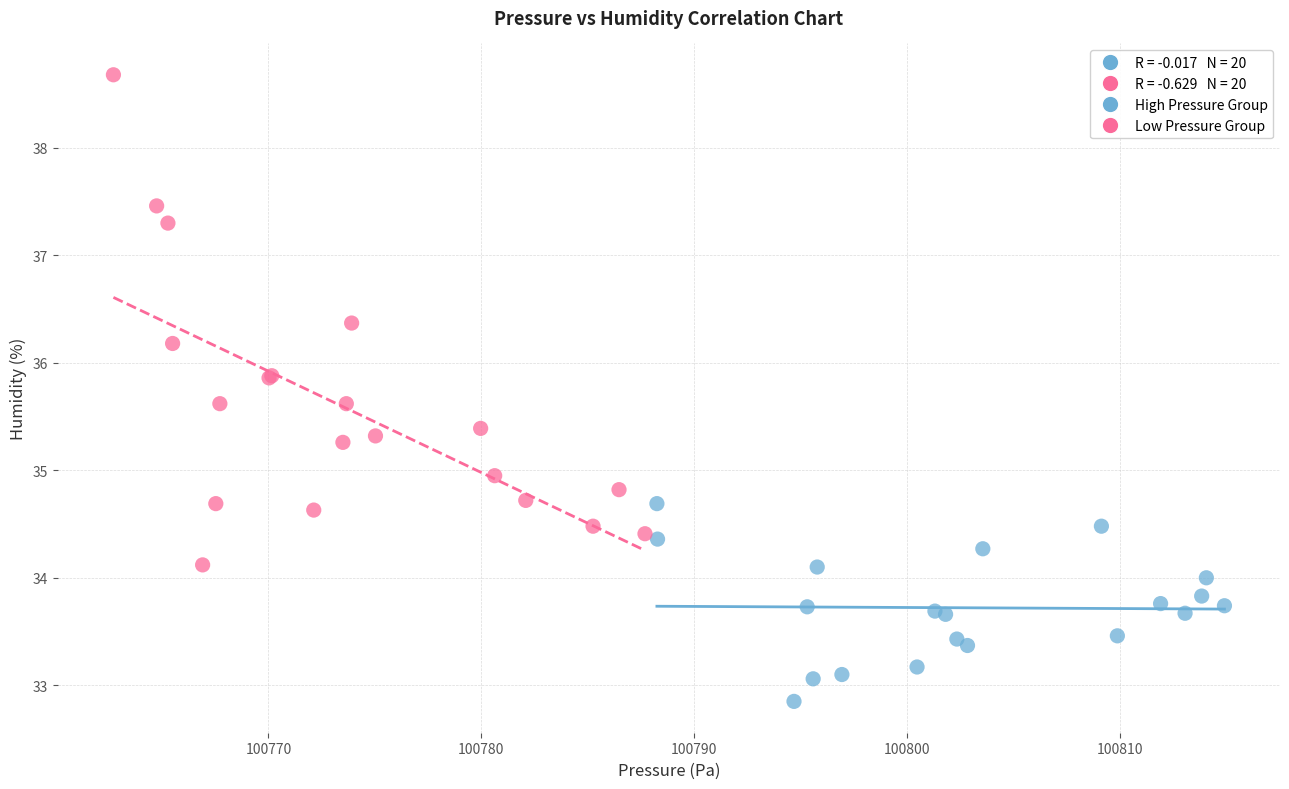

Which series contains the highest Y value?

Low Pressure Group